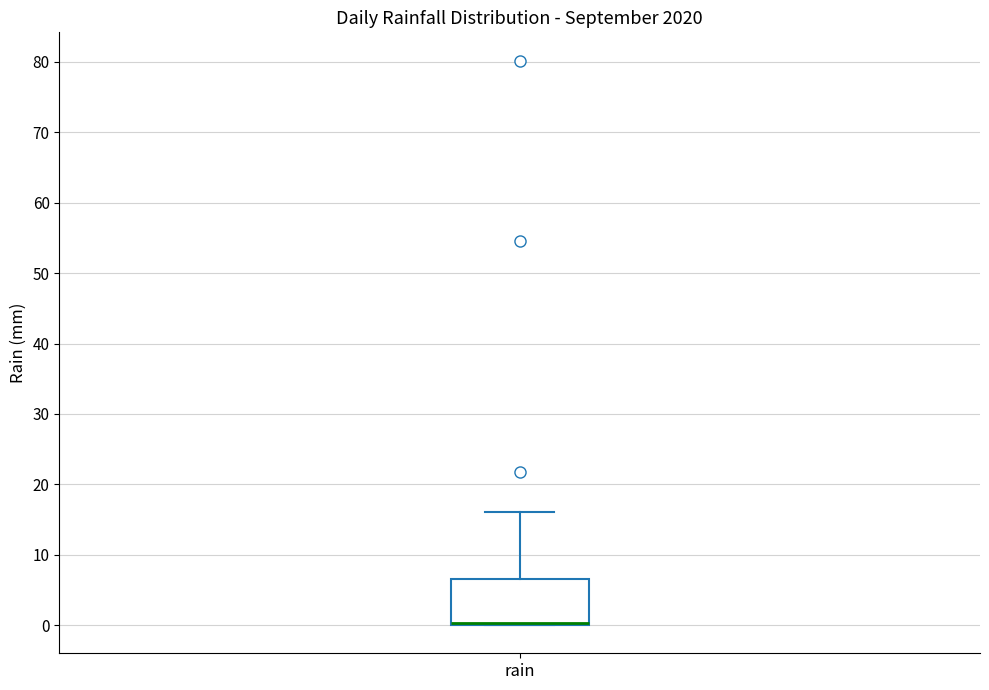

Read this box plot against the y-axis: the position of the median line, the range covered by the box, and the ends of both whiskers. The values are not printed on the chart, so give them approximately, as read against the axis.

median 0 (drawn on the box's lower edge), box 0 to 7, whiskers 0 to 16